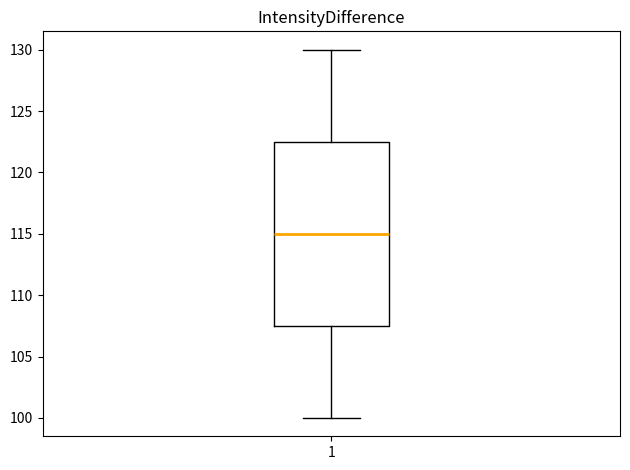

Where is the upper edge of the box at x = 1 on the y-axis? The values are not printed on the chart, so give them approximately, as read against the axis.

122.5